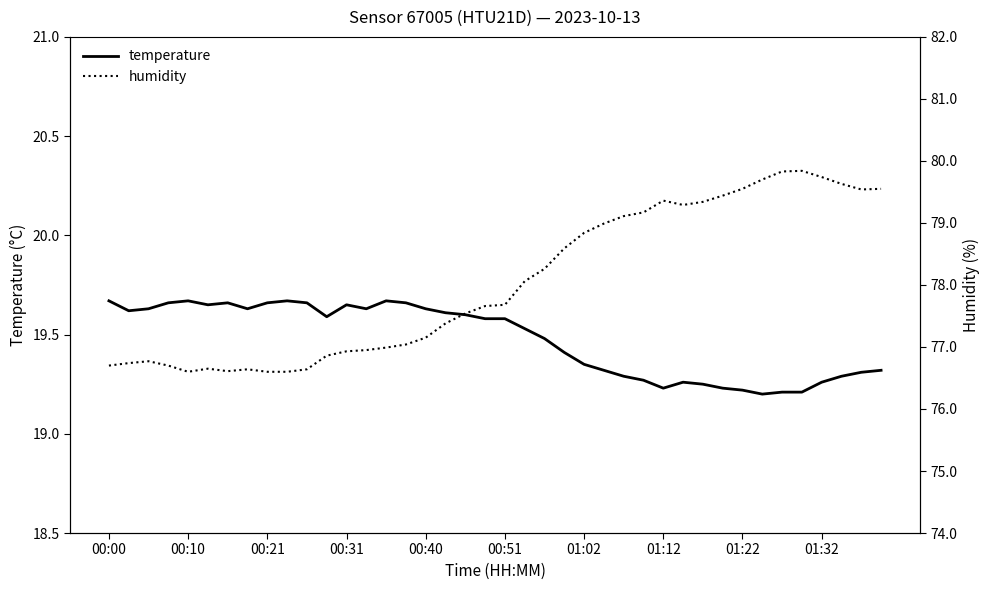

Rank the series by their maximum value, from lowest to highest.

temperature, humidity